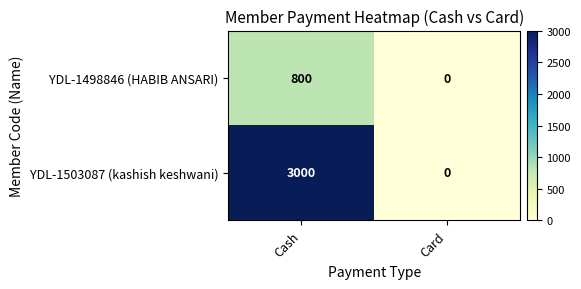

What is the approximate value of YDL-1498846 (HABIB ANSARI) at Cash, to the nearest 50?

800